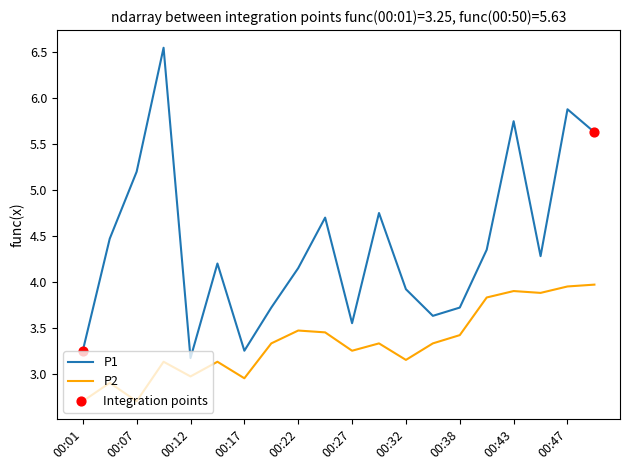

Which series has the largest total across all categories?

P1